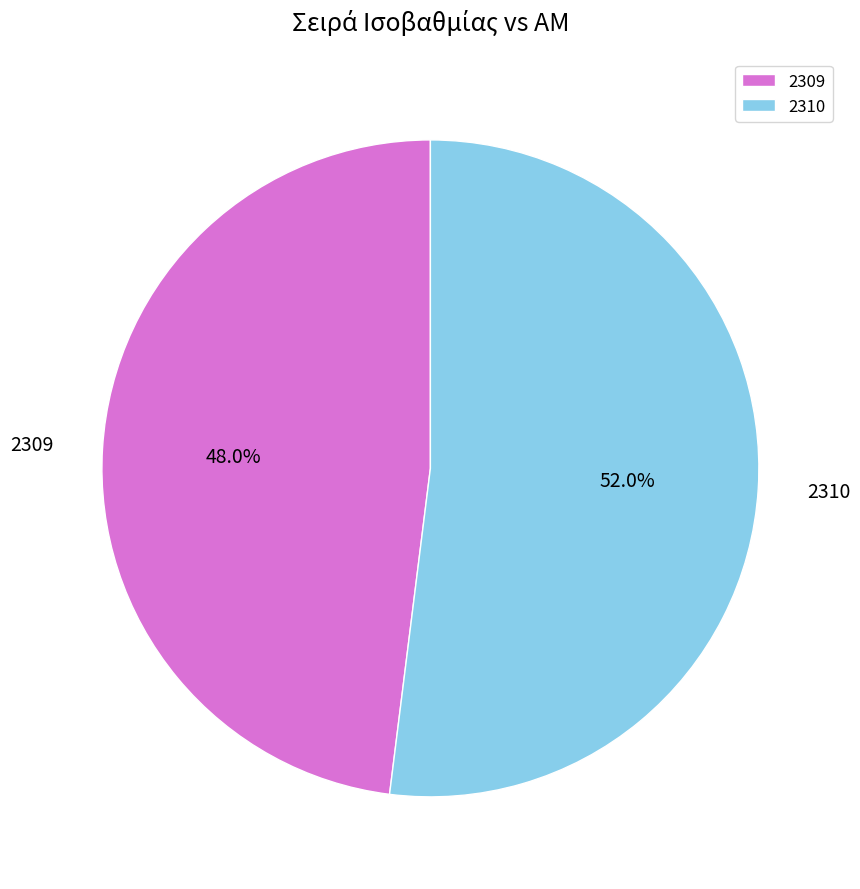

To the nearest percent, what is the difference between the largest and smallest slice percentages?

4%